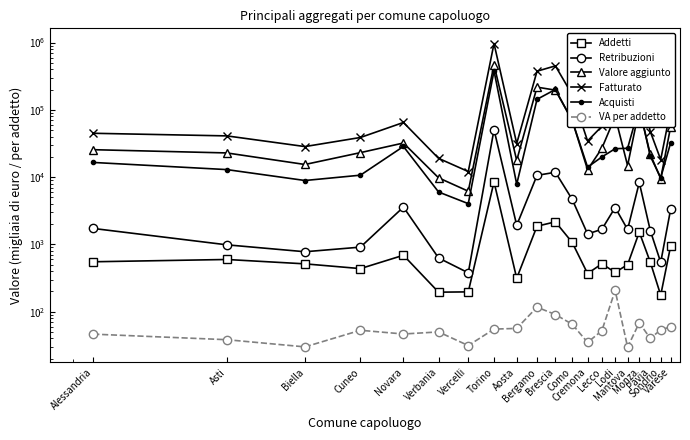

At which category is the sum across all series the highest?

Torino